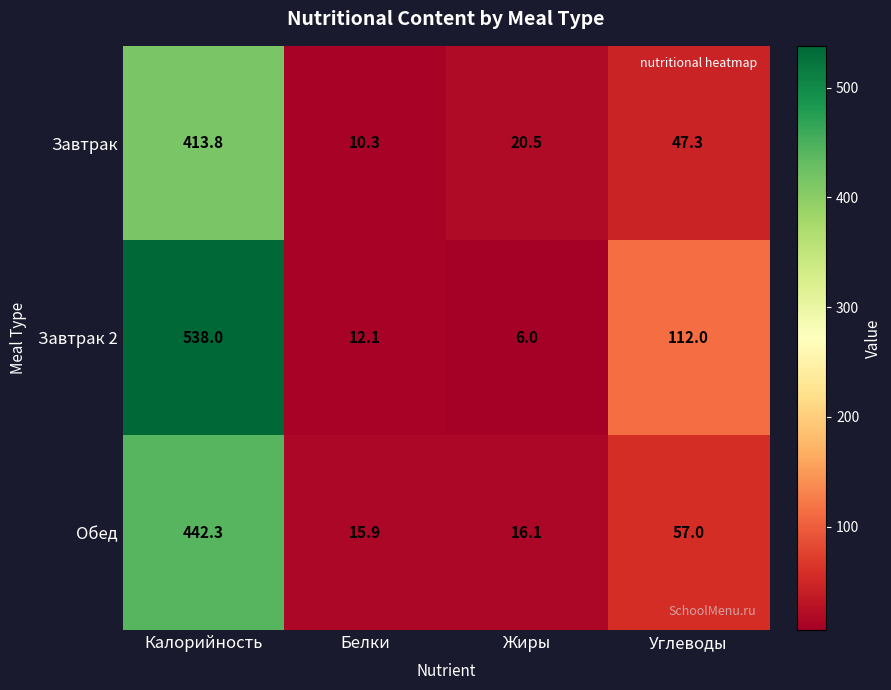

The value of Обед at Калорийность is 664.1. True or false?

False